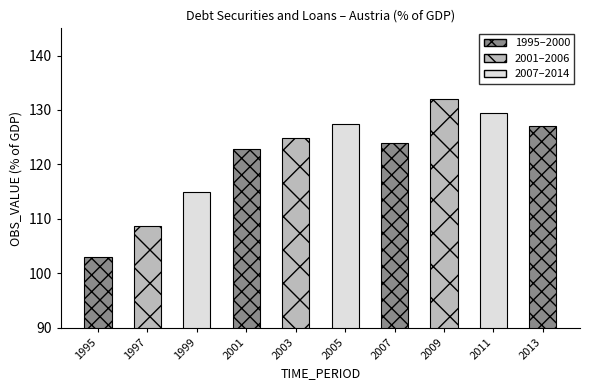

What value does the data have at 1999?

114.9